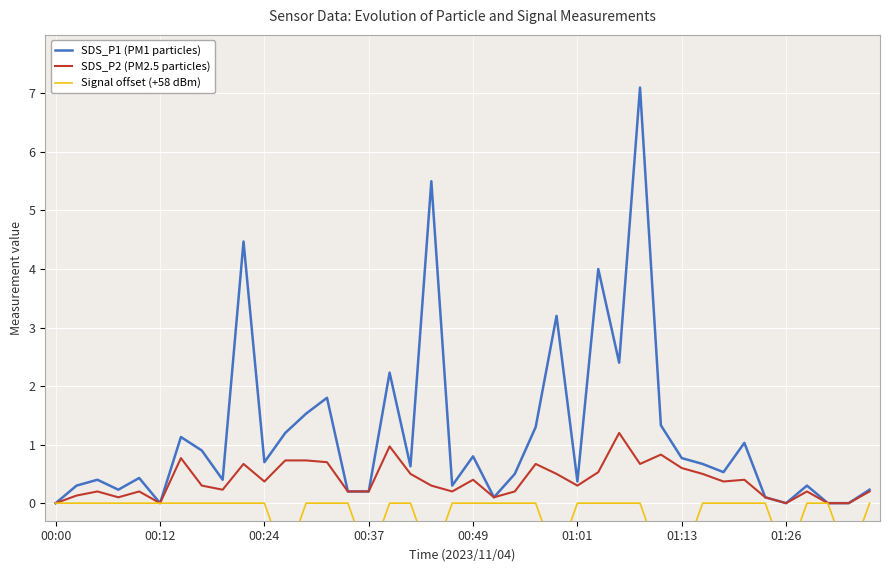

What are all the series names shown in the legend?

SDS_P1 (PM1 particles), SDS_P2 (PM2.5 particles), Signal offset (+58 dBm)